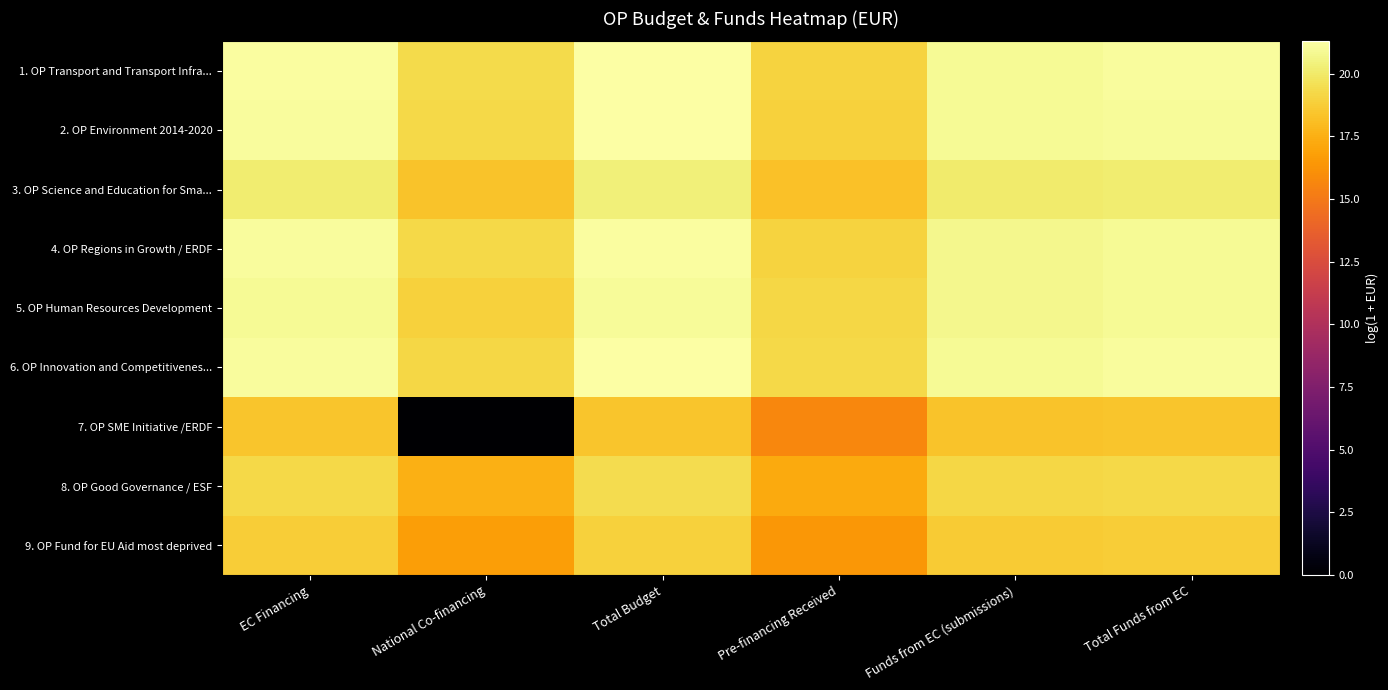

At which category is the sum across all series the highest?

Total Budget